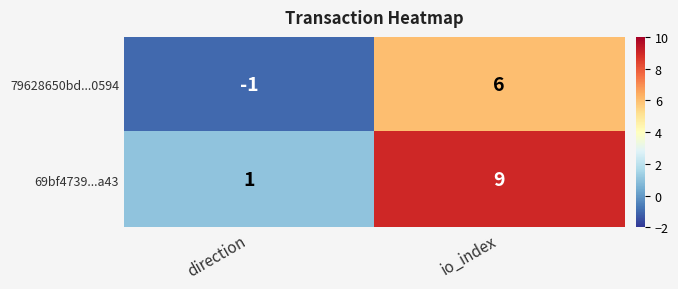

At which label is 69bf4739...a43 closest to 5?

direction